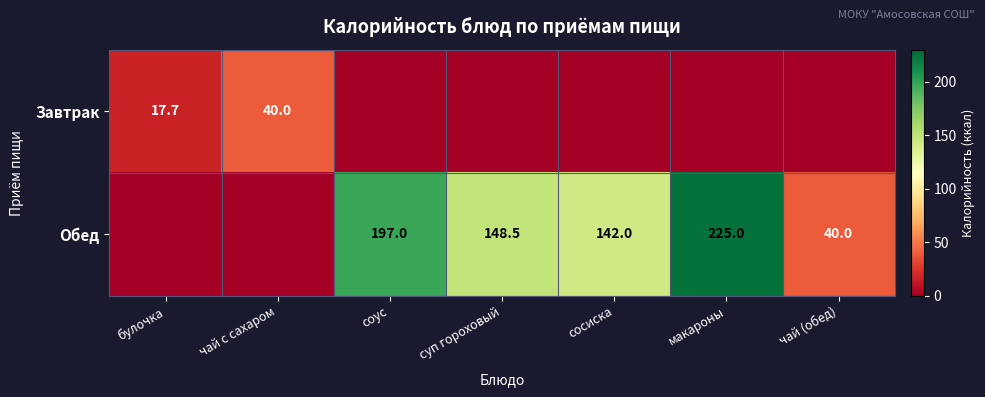

True or false: Обед has a value of 390.5 at макароны.

False